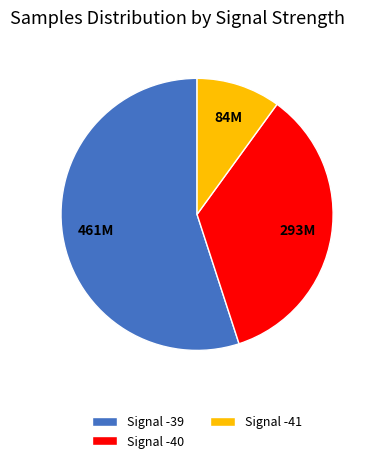

Combined, do Signal -39 and Signal -40 account for over 50%?

Yes